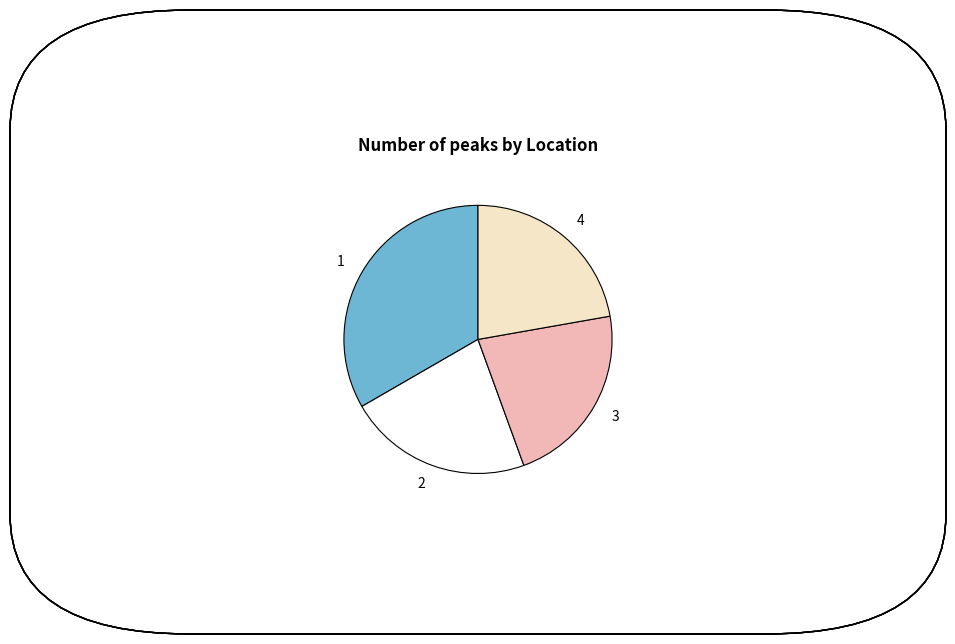

What is the ratio of the value at 4 to the value at 1?

0.7